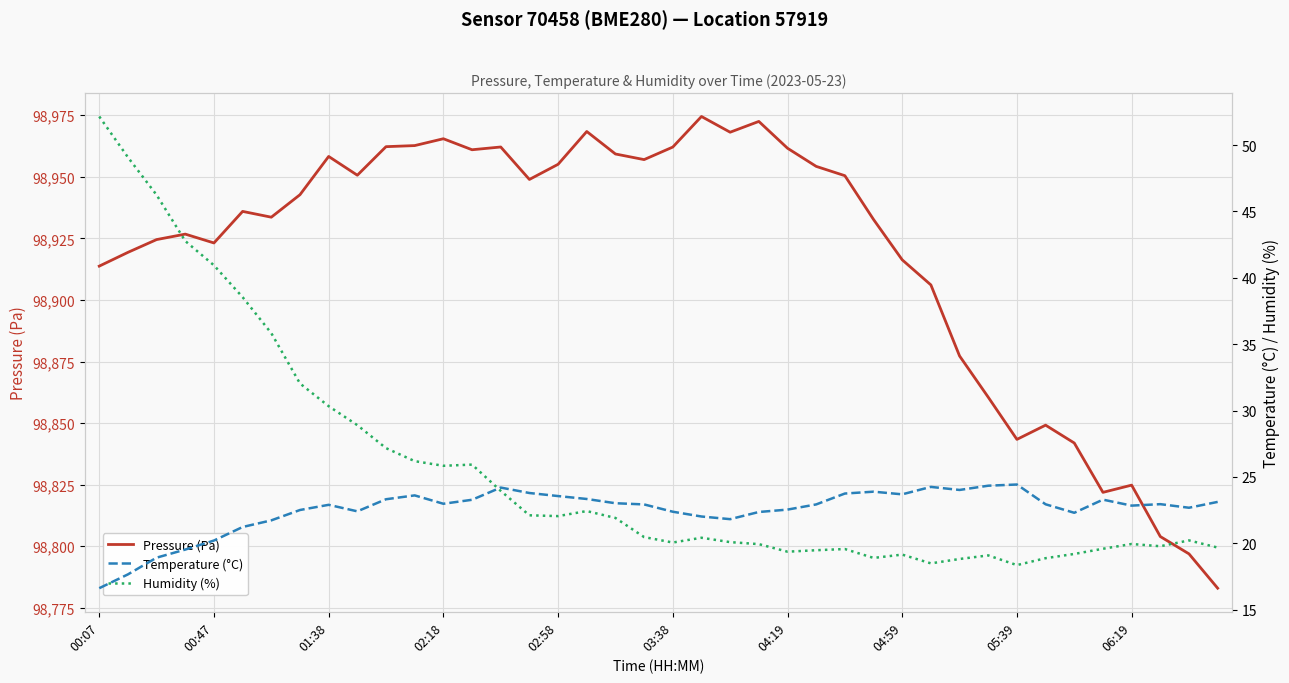

True or false: Pressure (Pa) has a value of 98961.6 at 04:19.

True